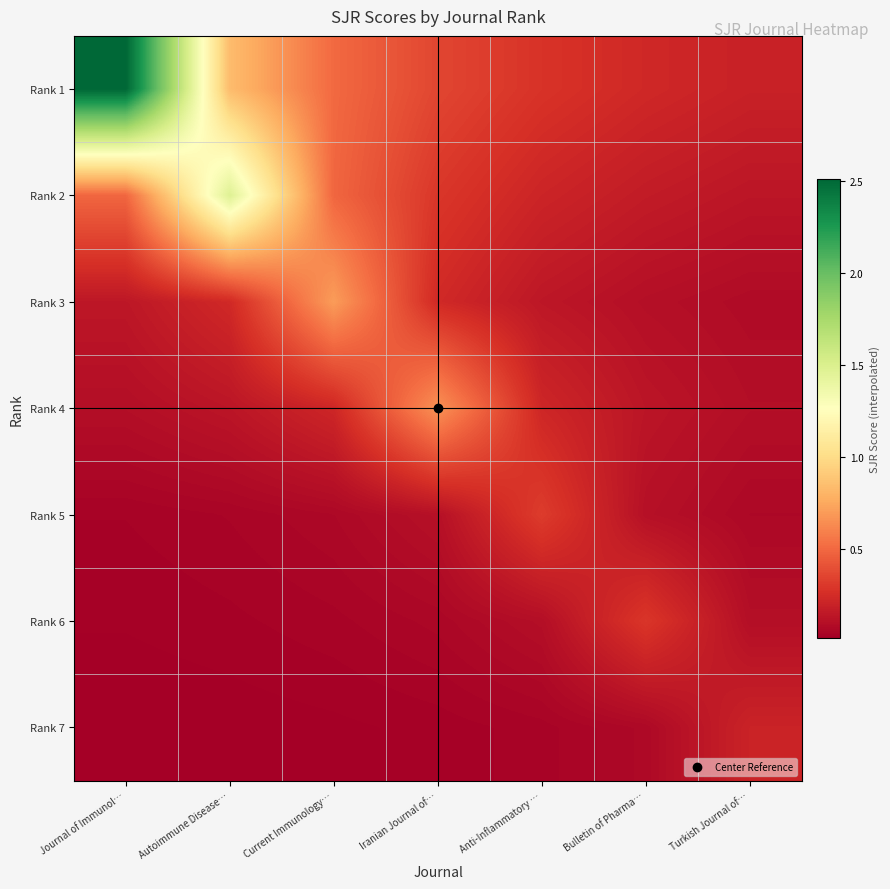

At Autoimmune Disease…, list the series in order from largest to smallest.

Rank 2, Rank 1, Rank 3, Rank 4, Rank 5, Rank 6, Rank 7